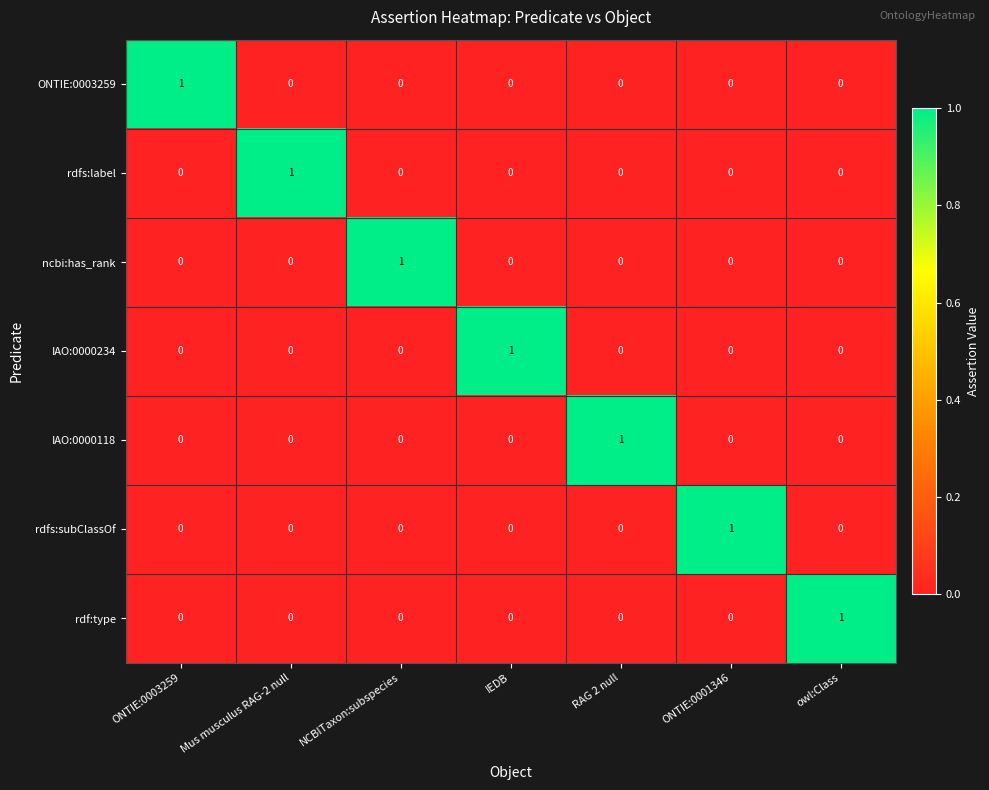

True or false: rdf:type has a value of 0 at RAG 2 null.

True